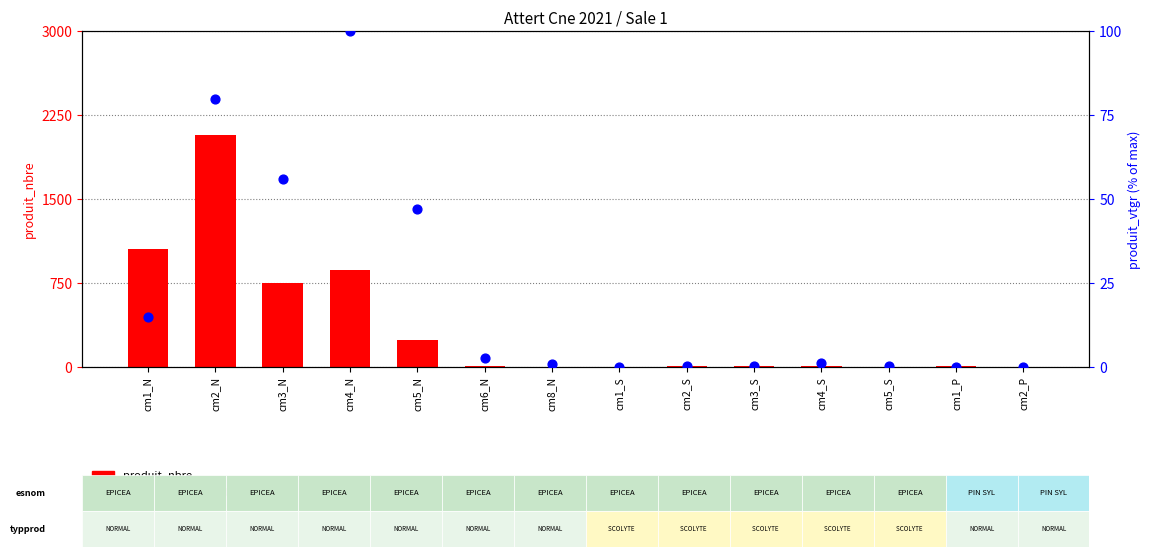

Which series contains the highest Y value?

produit_nbre